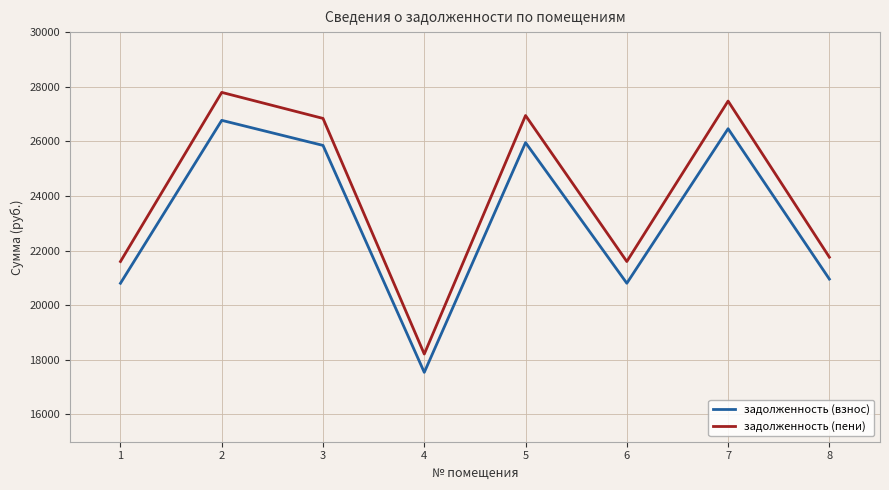

Where is the first local maximum for задолженность (взнос)?

2